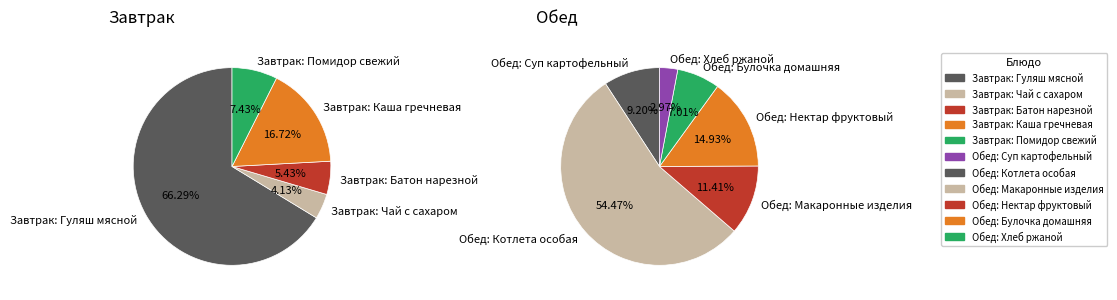

Rank the categories by value from highest to lowest.

Завтрак: Гуляш мясной, Обед: Котлета особая, Завтрак: Каша гречневая, Обед: Нектар фруктовый, Обед: Макаронные изделия, Обед: Суп картофельный, Завтрак: Помидор свежий, Обед: Булочка домашняя, Завтрак: Батон нарезной, Завтрак: Чай с сахаром, Обед: Хлеб ржаной